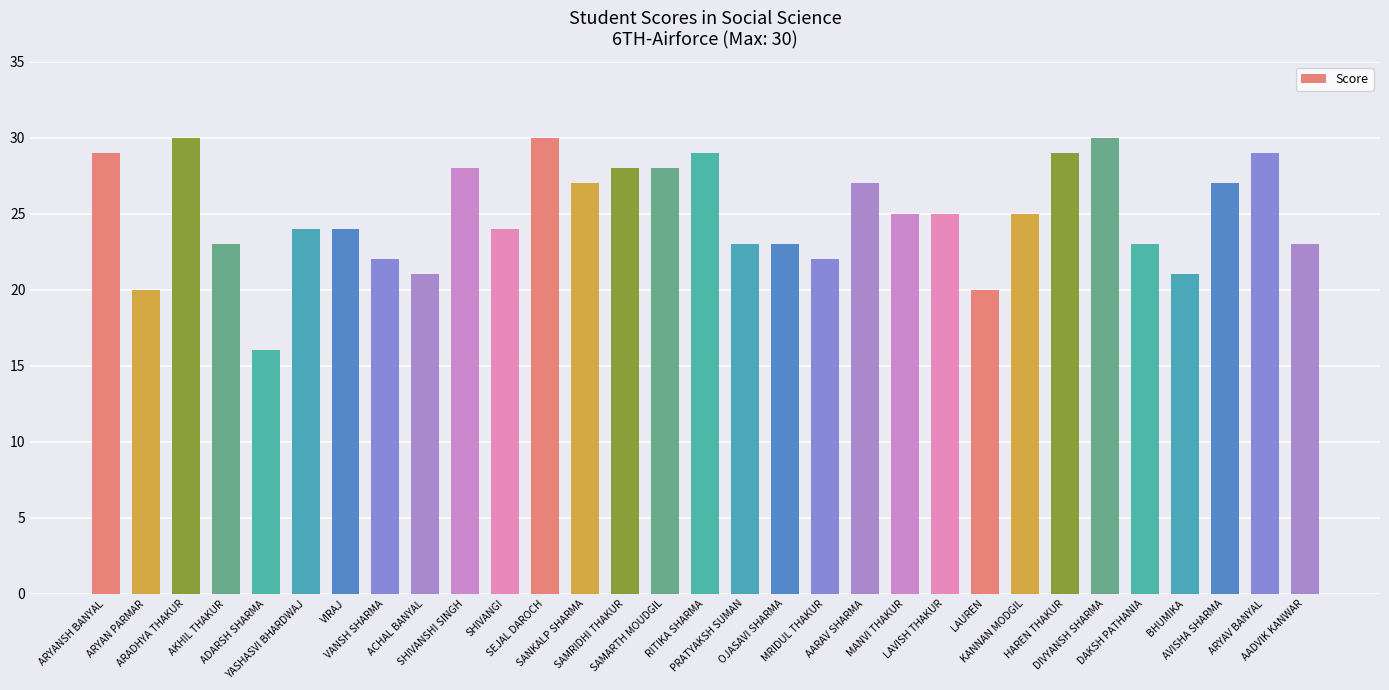

What is the smallest value displayed?

16